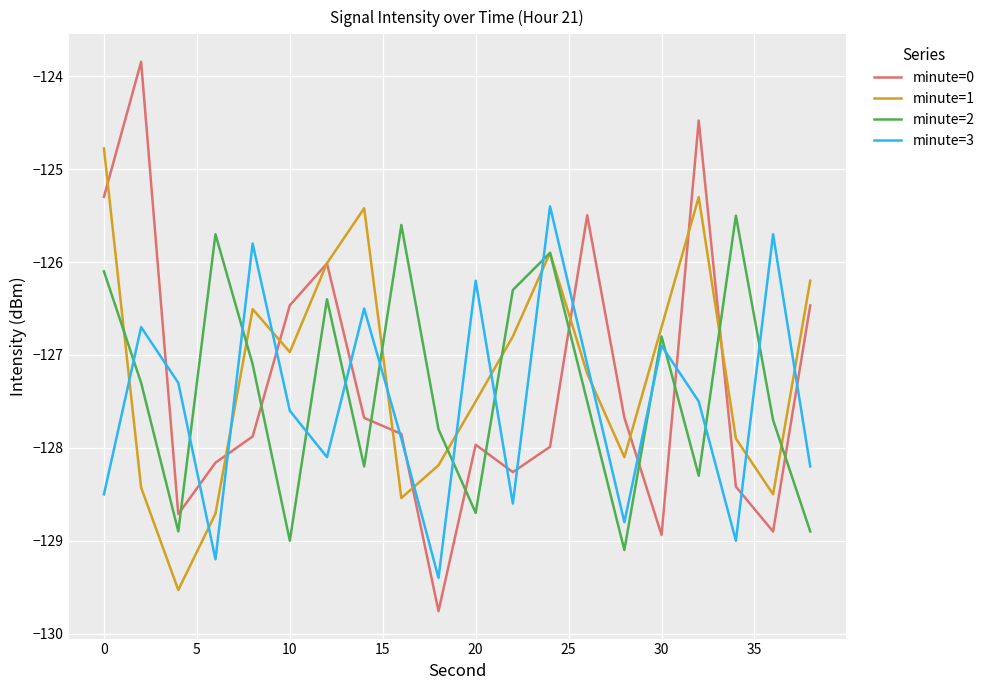

Which series ends up on top after the final intersection of minute=2 and minute=3?

minute=3